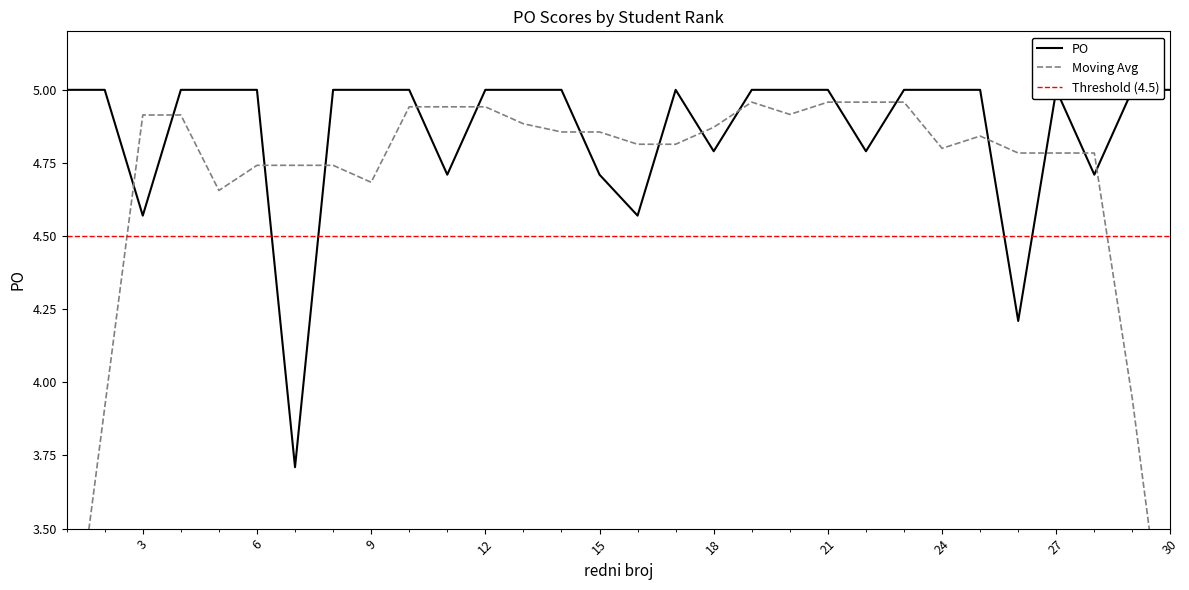

True or false: the data shows 3.7 at 7.

True